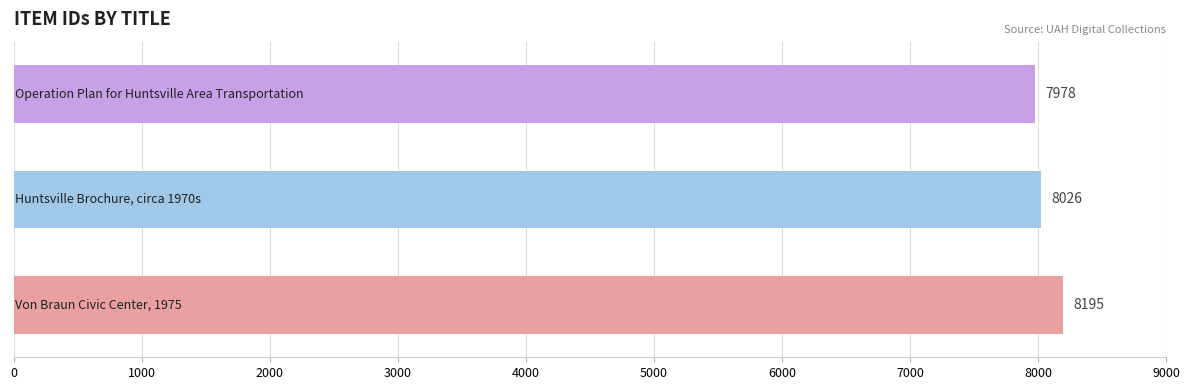

What is the minimum value shown in the chart?

7978